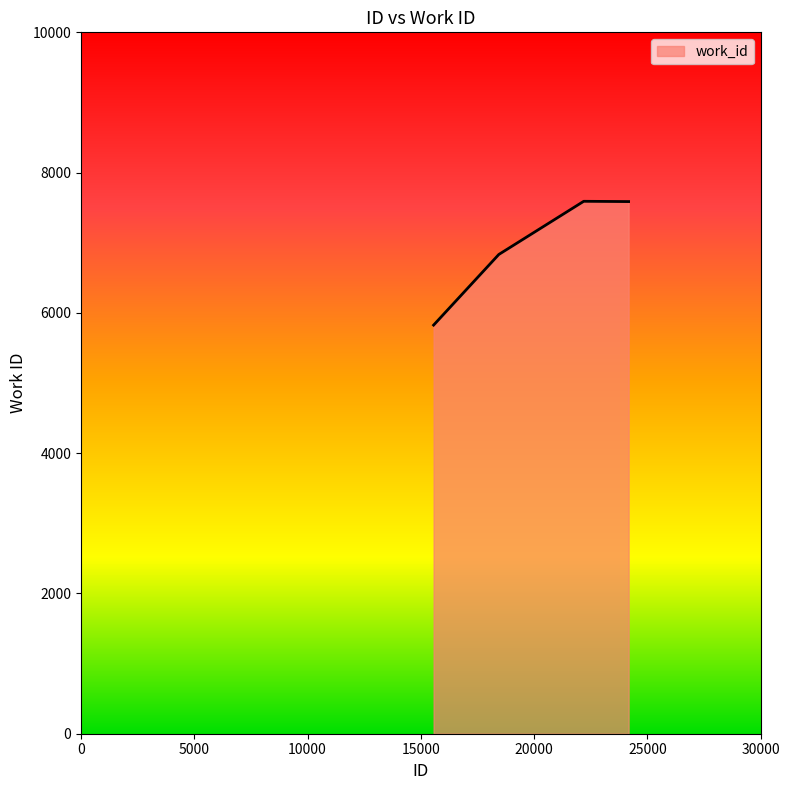

What is the average value?

6959